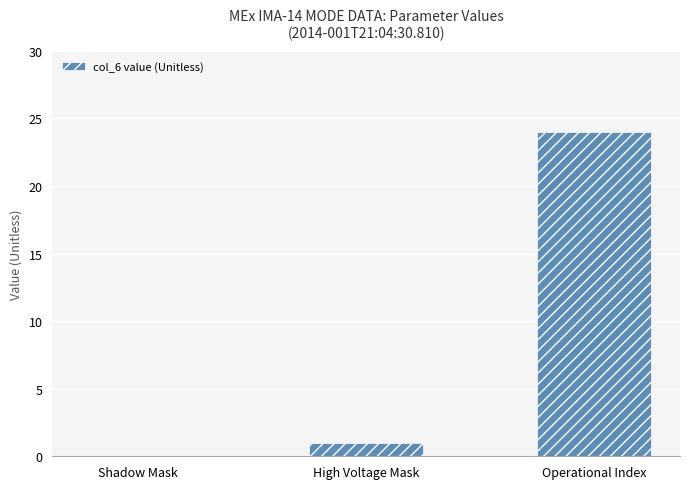

What is the approximate value at Operational Index?

24